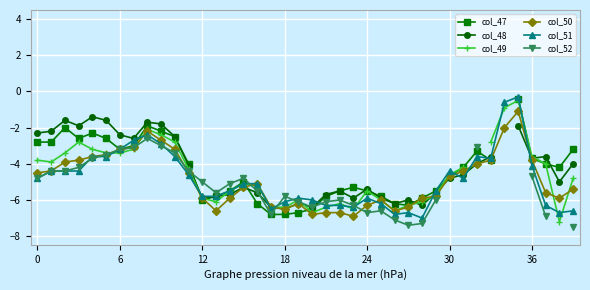

What is the difference between the second highest and second lowest values in the col_51 series?

6.2